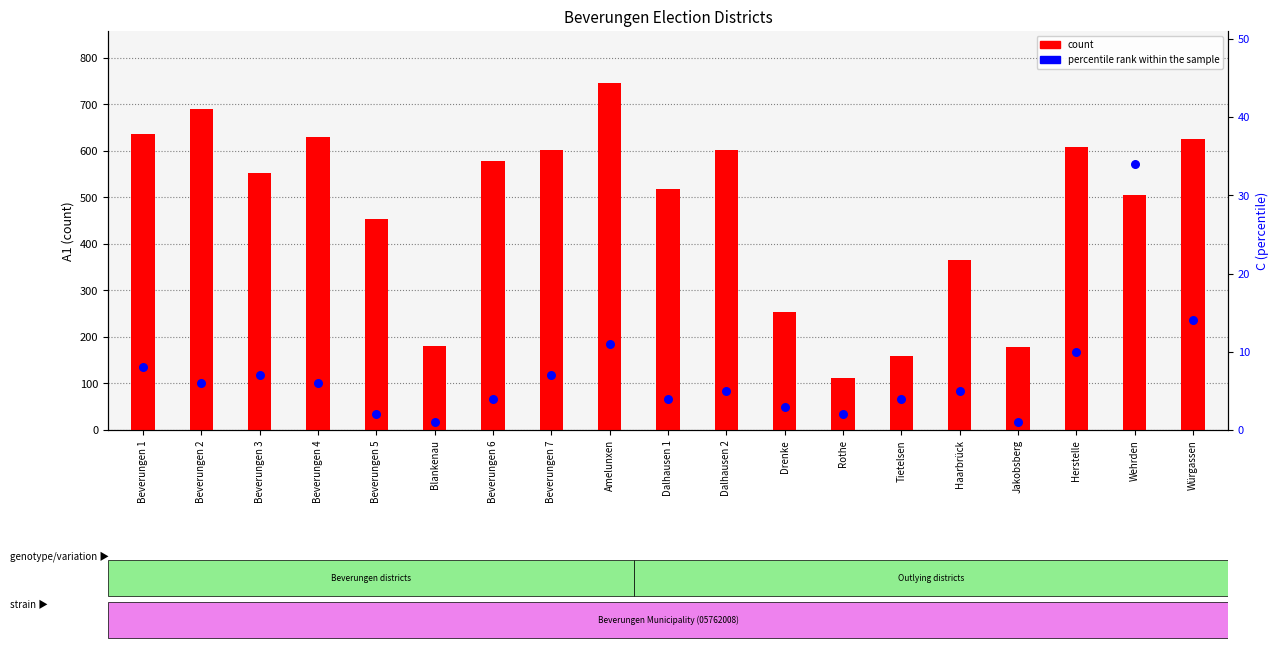

What is the total value across all series at Würgassen?

639